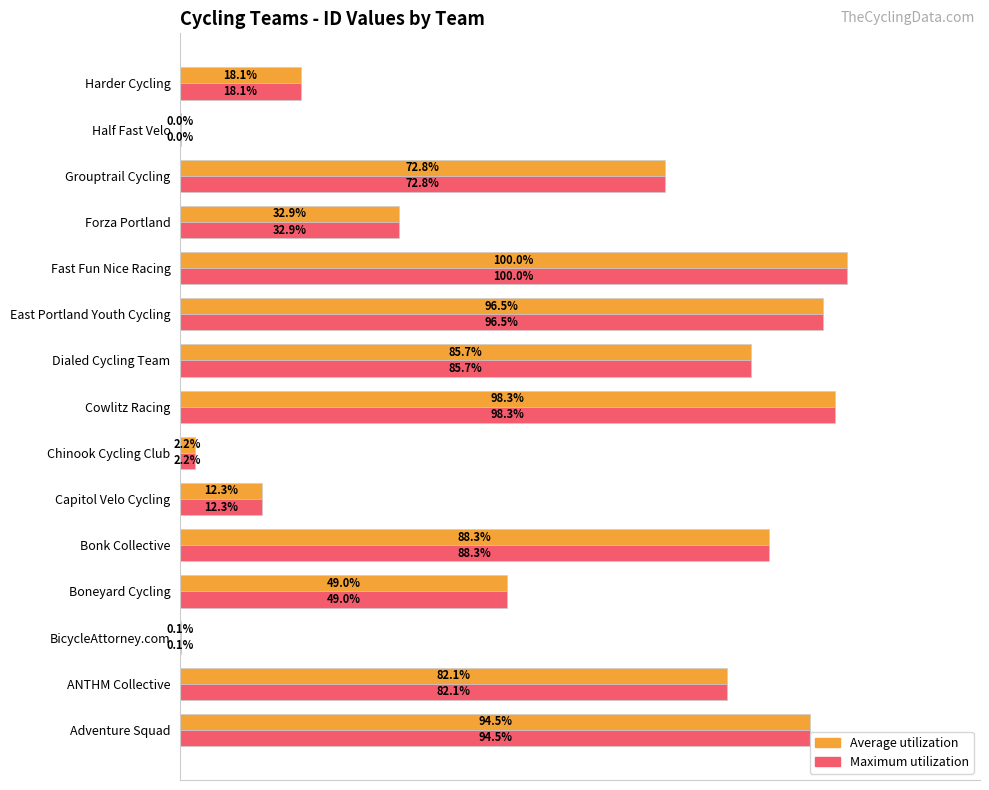

At which category does the chart reach its peak across all series?

Fast Fun Nice Racing